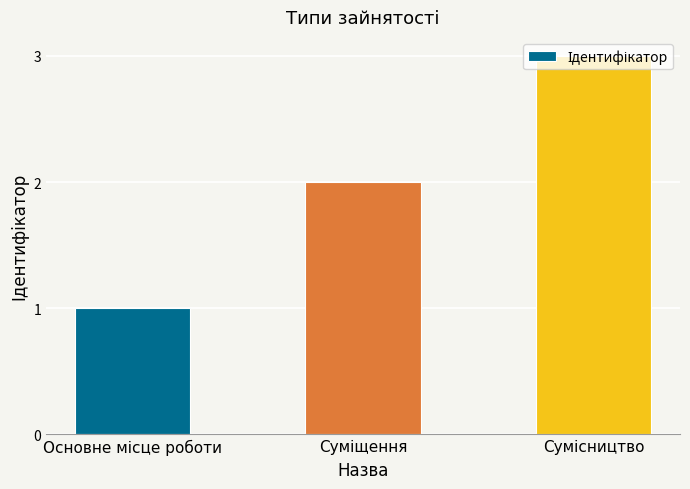

Count the number of categories in the chart.

3